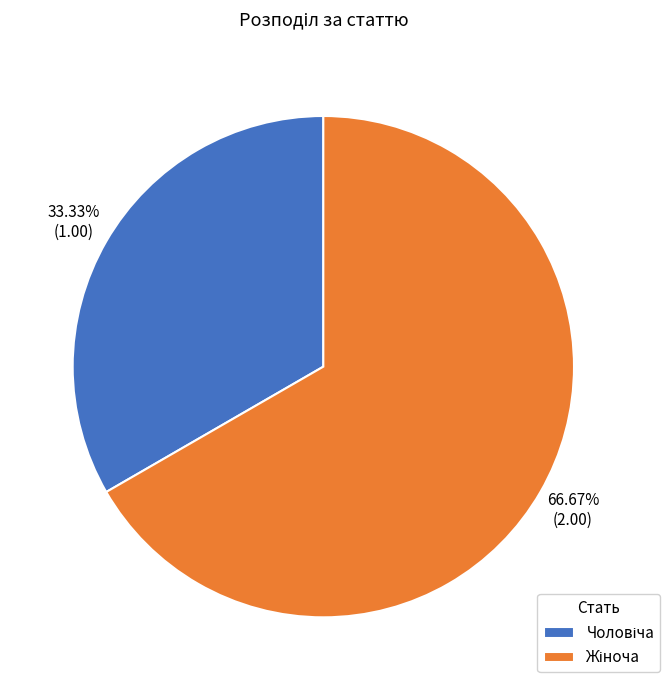

Is there a majority slice in this chart?

Yes